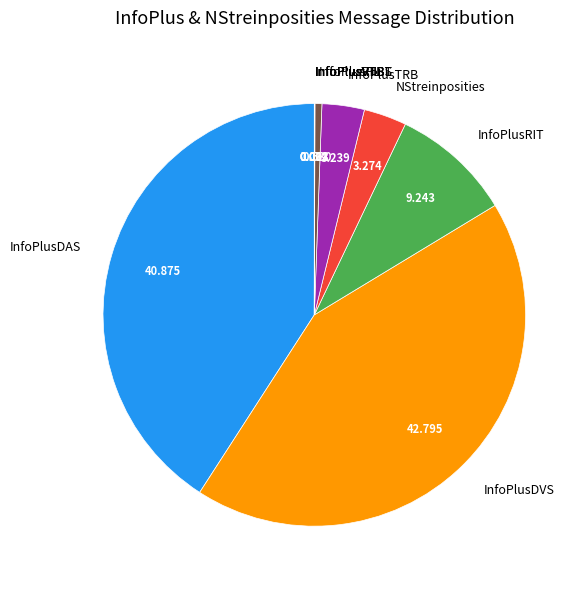

Which category has the biggest portion of the pie?

InfoPlusDVS